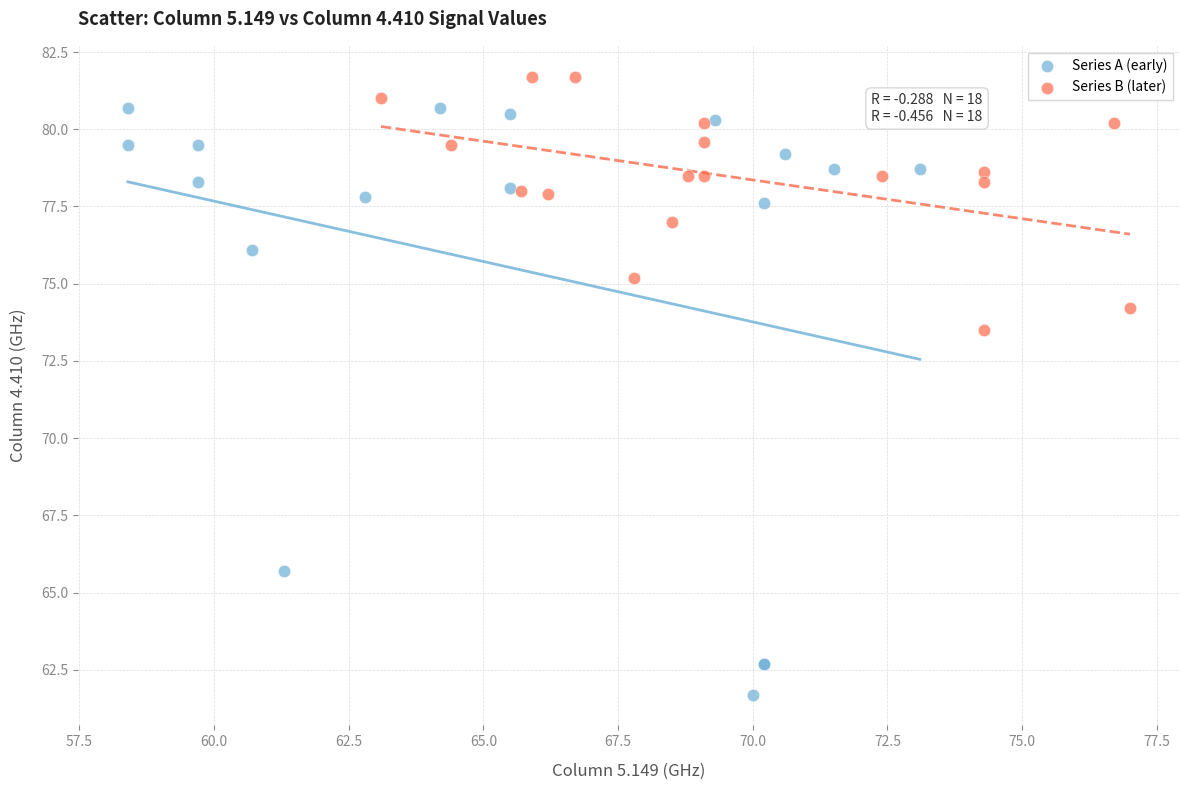

What are all the series names shown in the legend?

Series A (early), Series B (later)